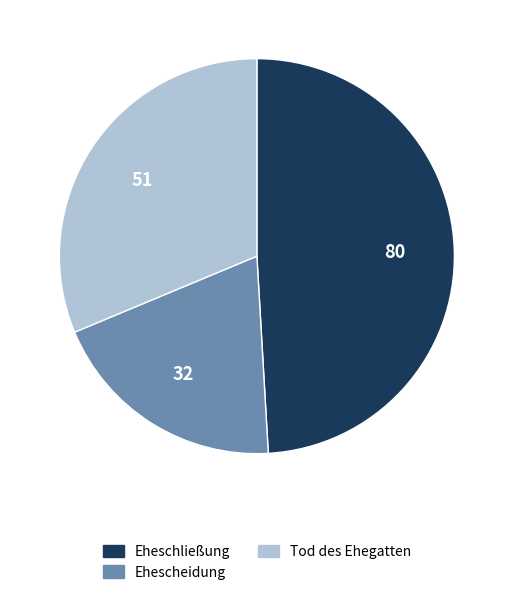

What is the ratio of the value at Eheschließung to the value at Ehescheidung?

2.5